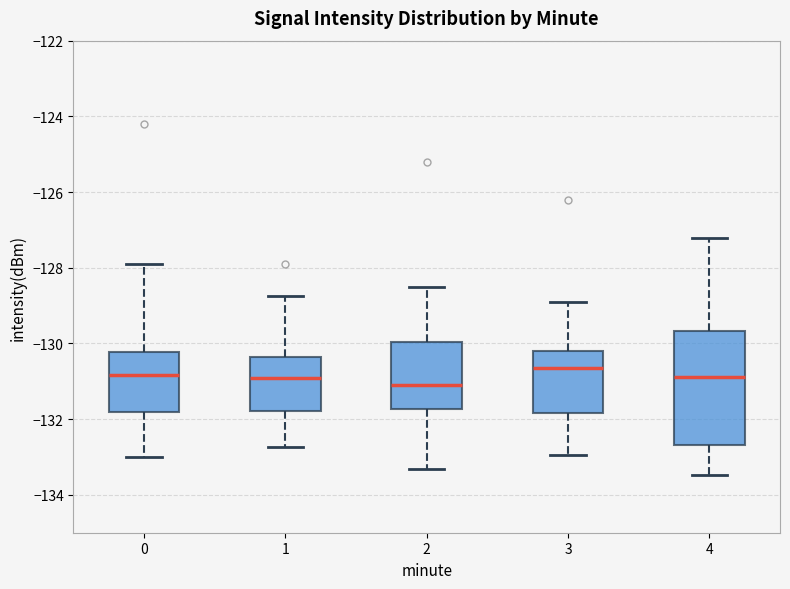

Comparing the boxes themselves (not the whiskers), which one is the tallest?

4